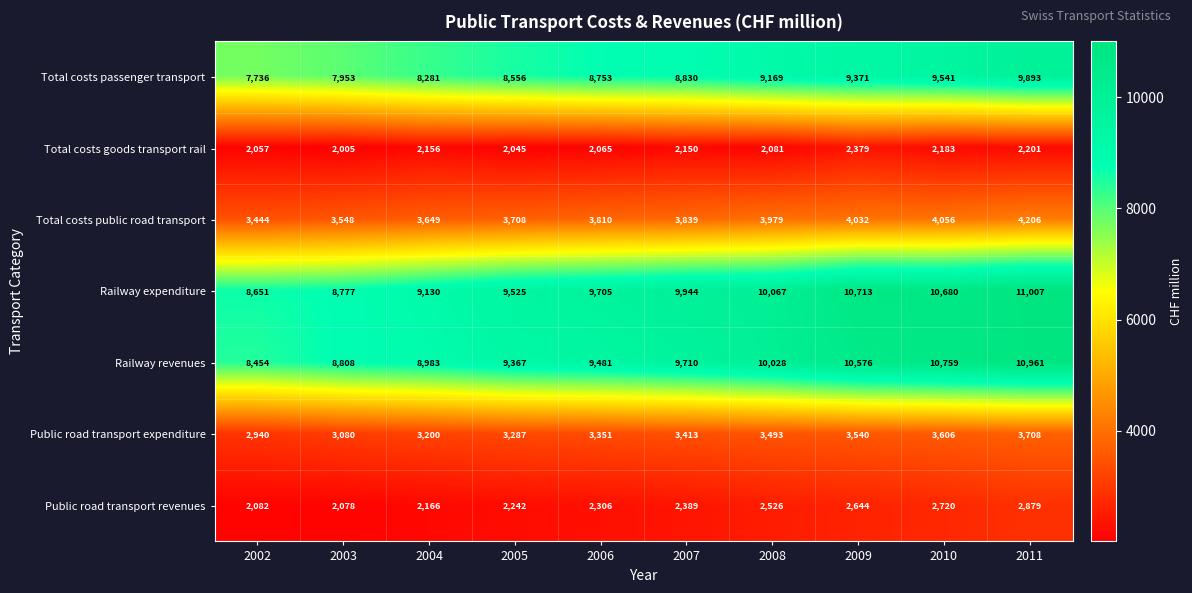

What value does the Total costs public road transport series have at 2010?

4056